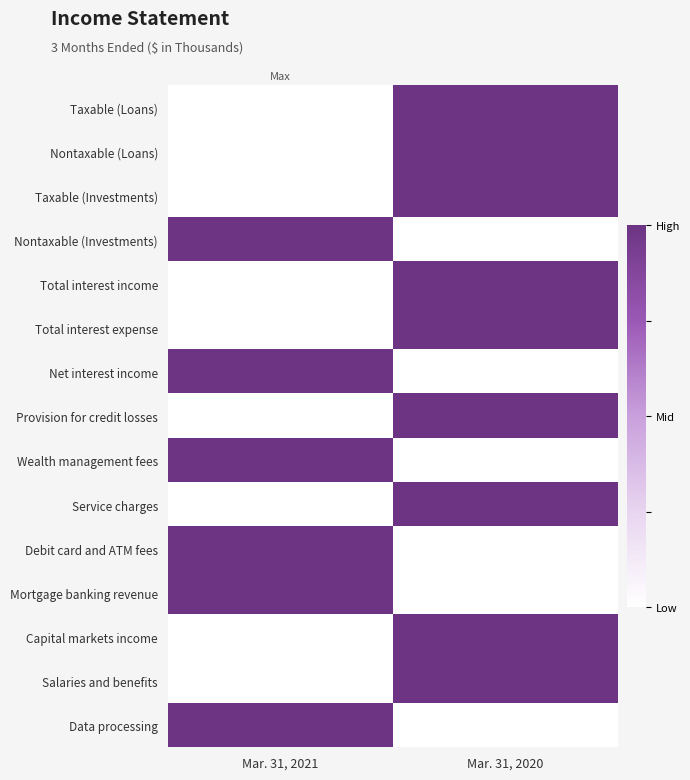

Reading right to left, transcribe all the data shown in this chart.

Taxable (Loans): Mar. 31, 2020=1	Mar. 31, 2021=0
Nontaxable (Loans): Mar. 31, 2020=1	Mar. 31, 2021=0
Taxable (Investments): Mar. 31, 2020=1	Mar. 31, 2021=0
Nontaxable (Investments): Mar. 31, 2020=0	Mar. 31, 2021=1
Total interest income: Mar. 31, 2020=1	Mar. 31, 2021=0
Total interest expense: Mar. 31, 2020=1	Mar. 31, 2021=0
Net interest income: Mar. 31, 2020=0	Mar. 31, 2021=1
Provision for credit losses: Mar. 31, 2020=1	Mar. 31, 2021=0
Wealth management fees: Mar. 31, 2020=0	Mar. 31, 2021=1
Service charges: Mar. 31, 2020=1	Mar. 31, 2021=0
Debit card and ATM fees: Mar. 31, 2020=0	Mar. 31, 2021=1
Mortgage banking revenue: Mar. 31, 2020=0	Mar. 31, 2021=1
Capital markets income: Mar. 31, 2020=1	Mar. 31, 2021=0
Salaries and benefits: Mar. 31, 2020=1	Mar. 31, 2021=0
Data processing: Mar. 31, 2020=0	Mar. 31, 2021=1